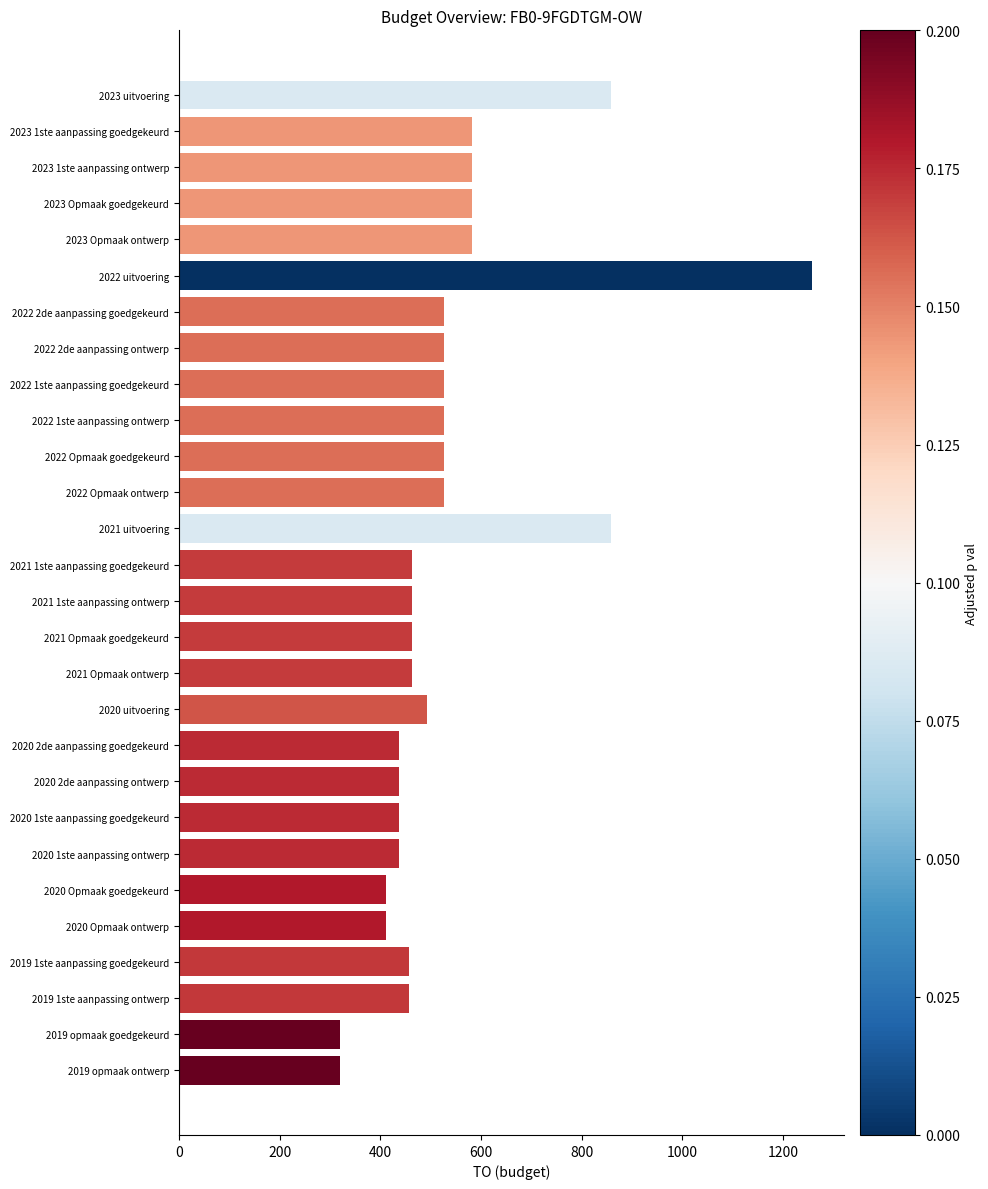

Which label corresponds to the largest value in the chart?

2022 uitvoering